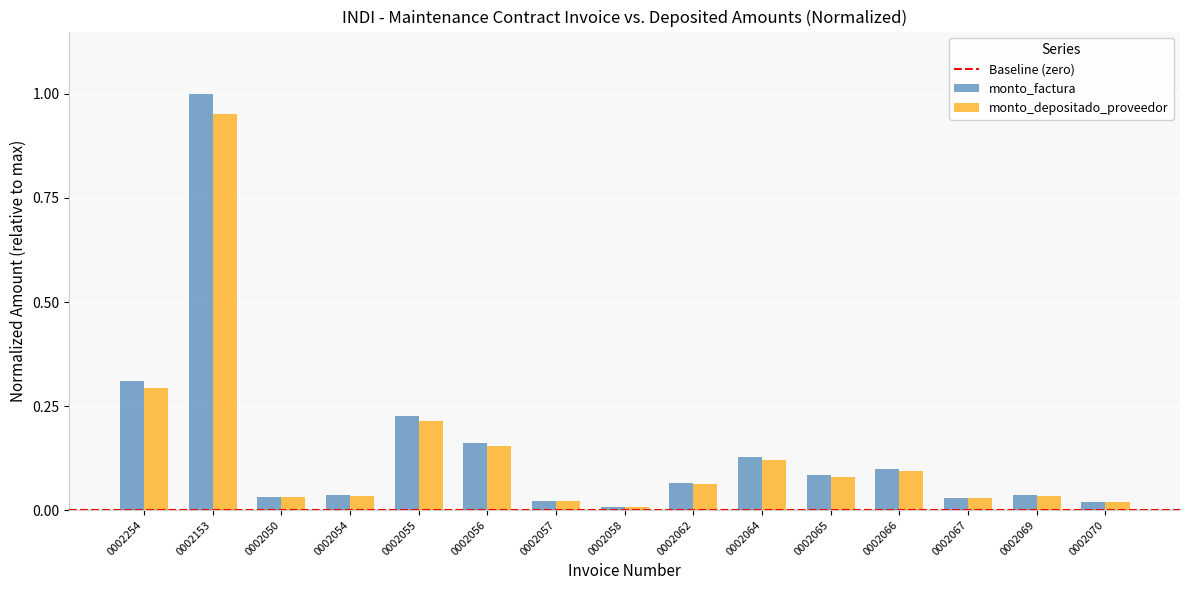

What is the label of the 9th bar from the right?

0002057